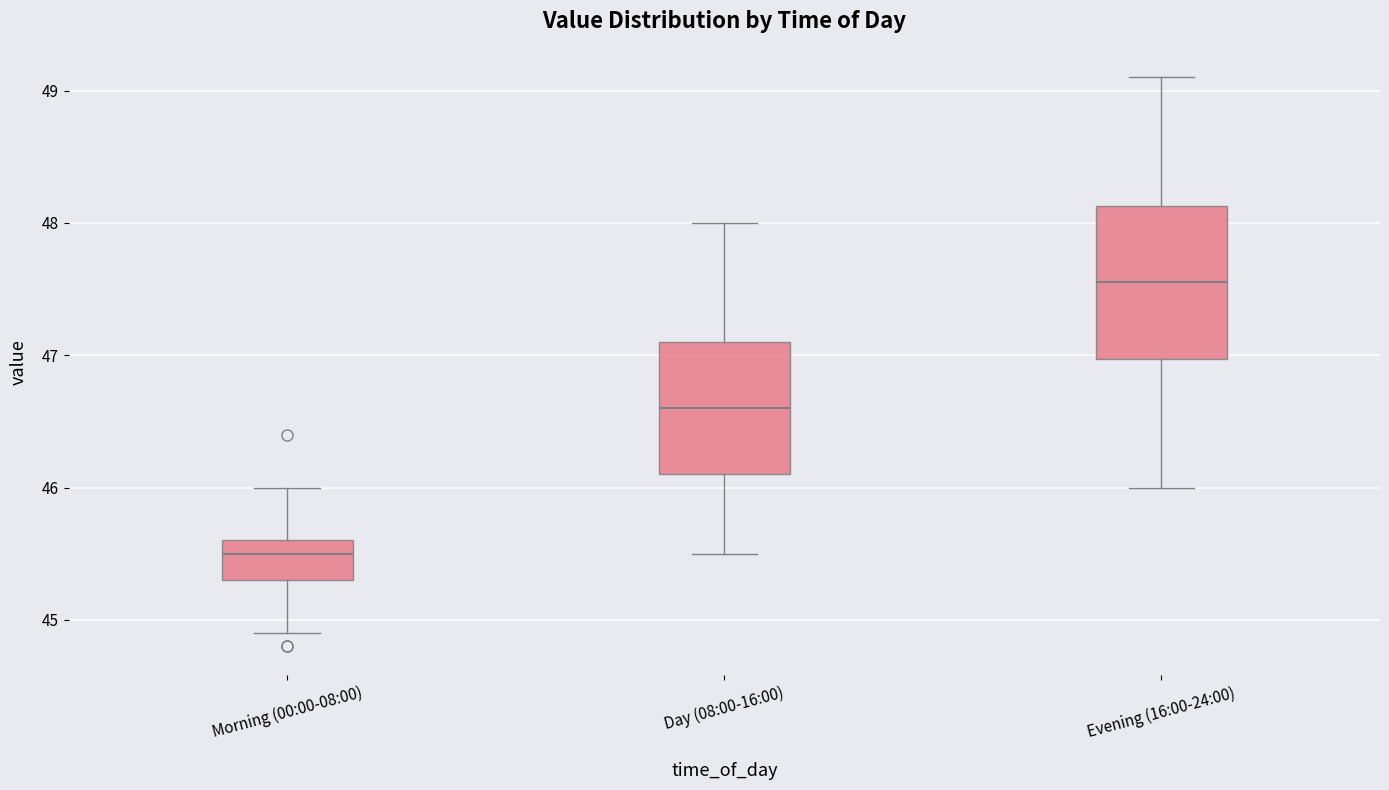

Where is the lower edge of the box for Evening (16:00-24:00) on the y-axis? The values are not printed on the chart, so give them approximately, as read against the axis.

47.0